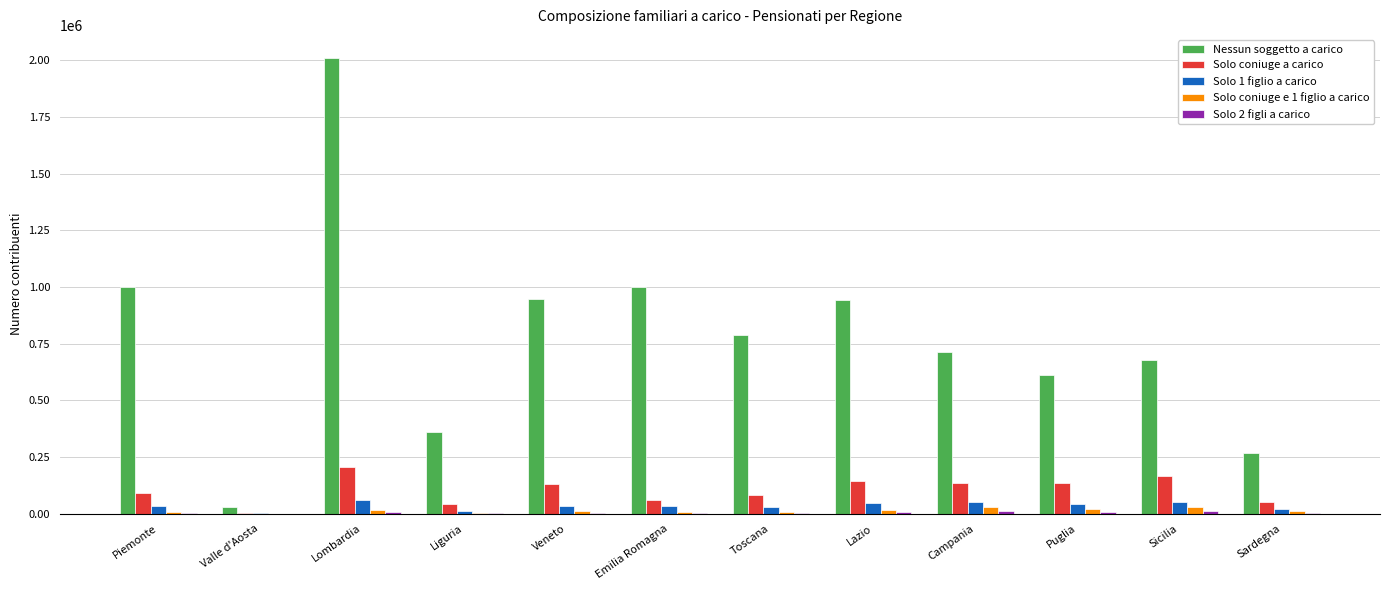

At which category is the sum across all series the highest?

Lombardia